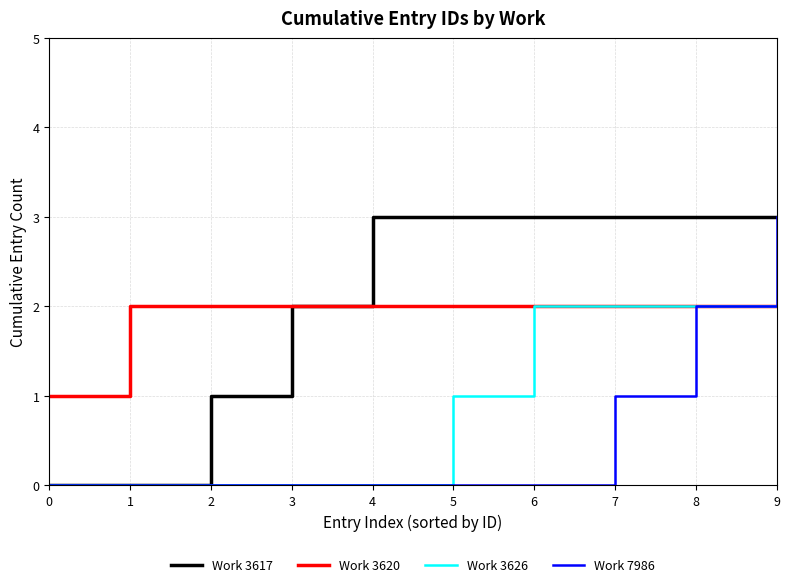

Which category has the highest value in the Work 7986 series?

9